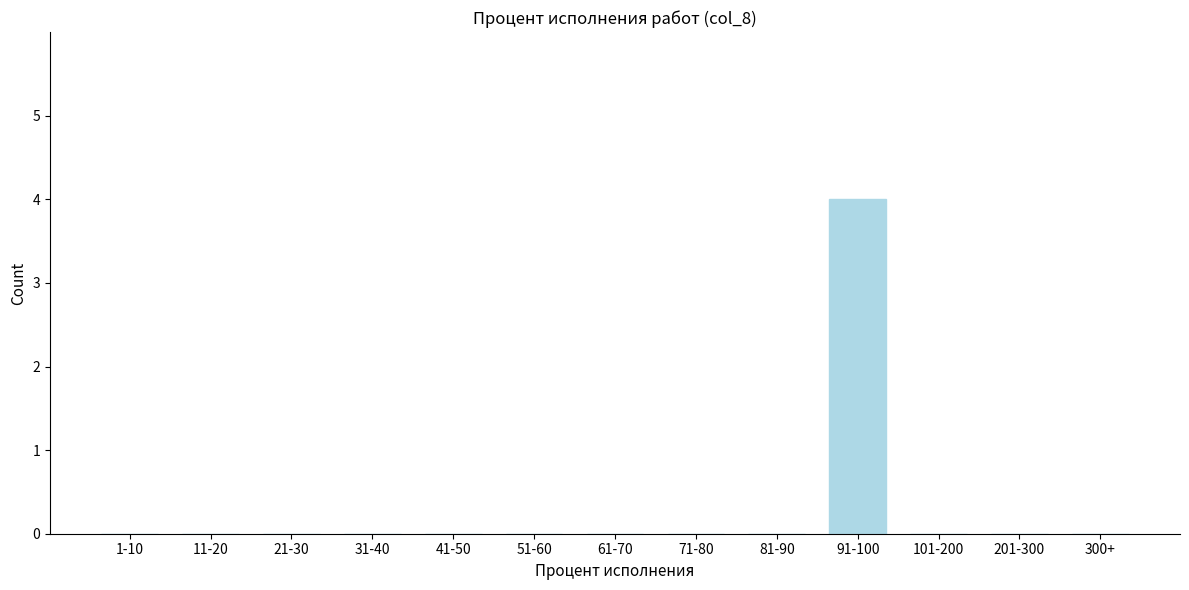

Which category has the highest value across all series?

91-100